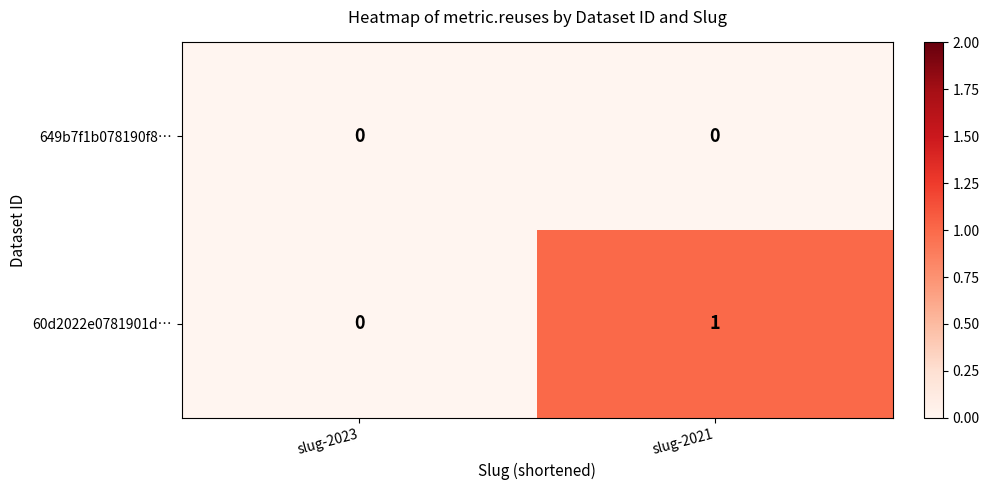

The 60d2022e0781901d… series shows 0 at slug-2021. True or false?

False